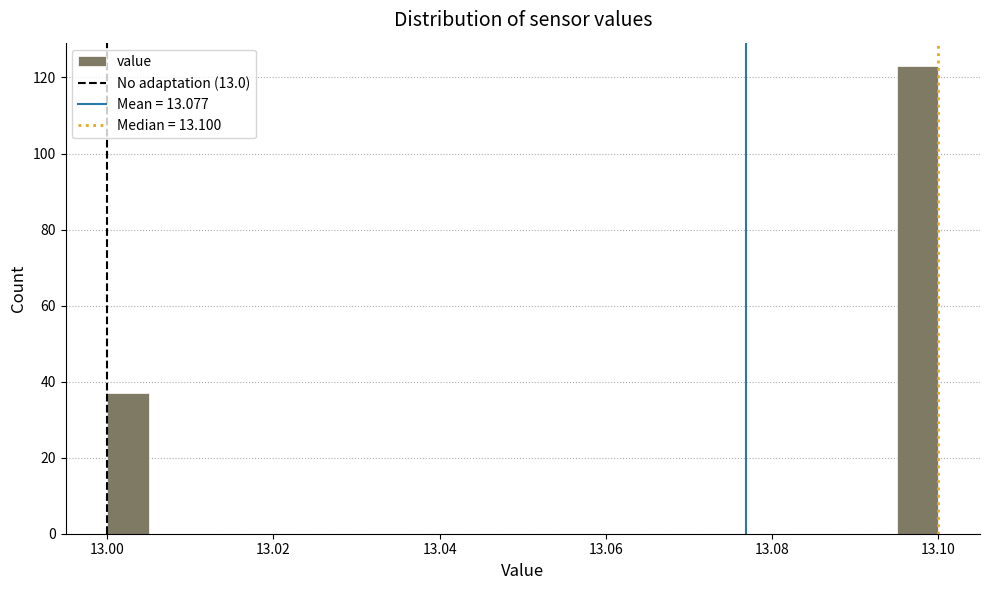

Read against the x-axis, roughly where is the centre of the tallest bar?

13.098